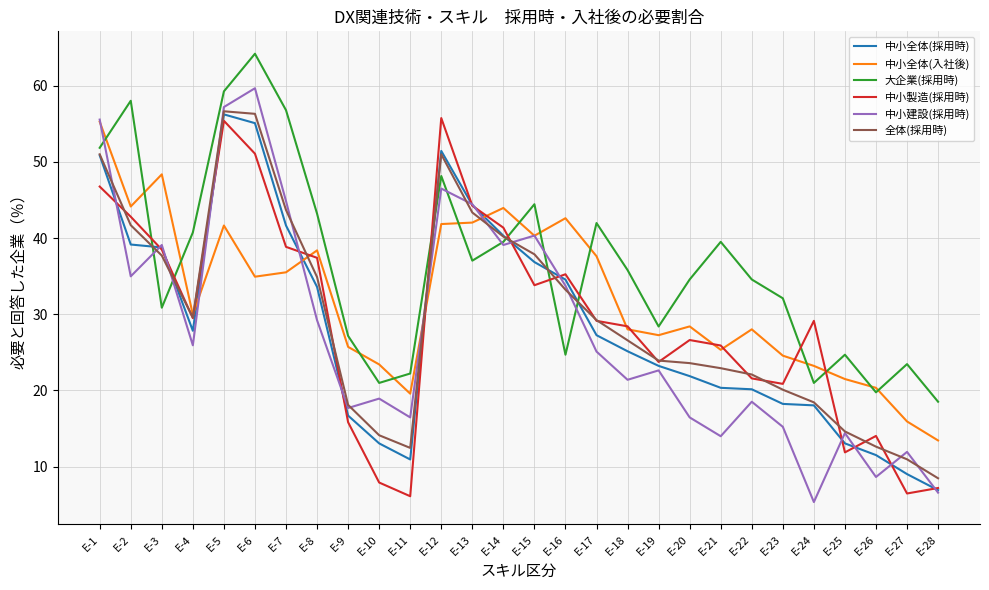

How many intersections are there between 中小製造(採用時) and 大企業(採用時)?

8